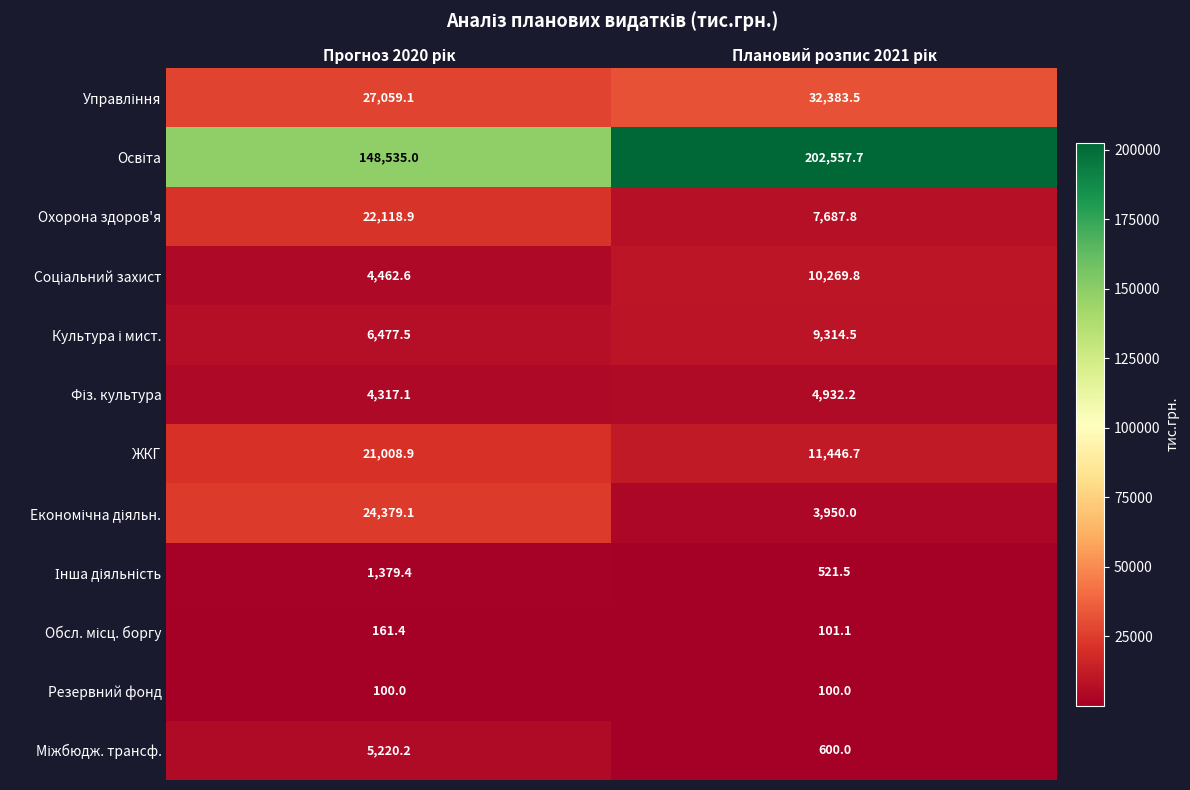

Count the number of data series in this chart.

12